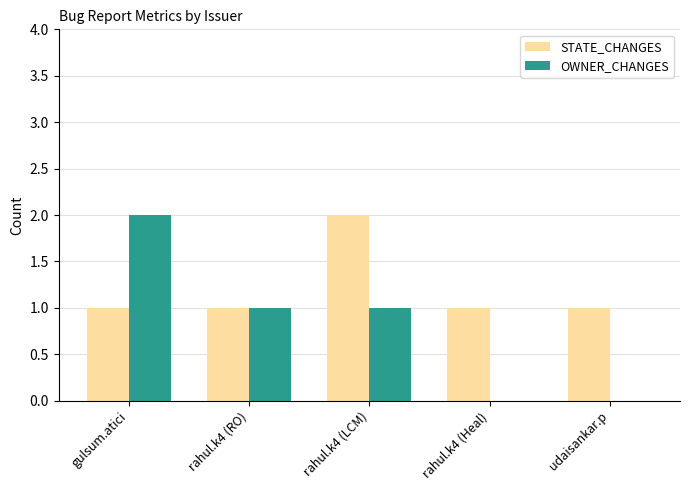

True or false: OWNER_CHANGES has a value of 0 at rahul.k4 (Heal).

True